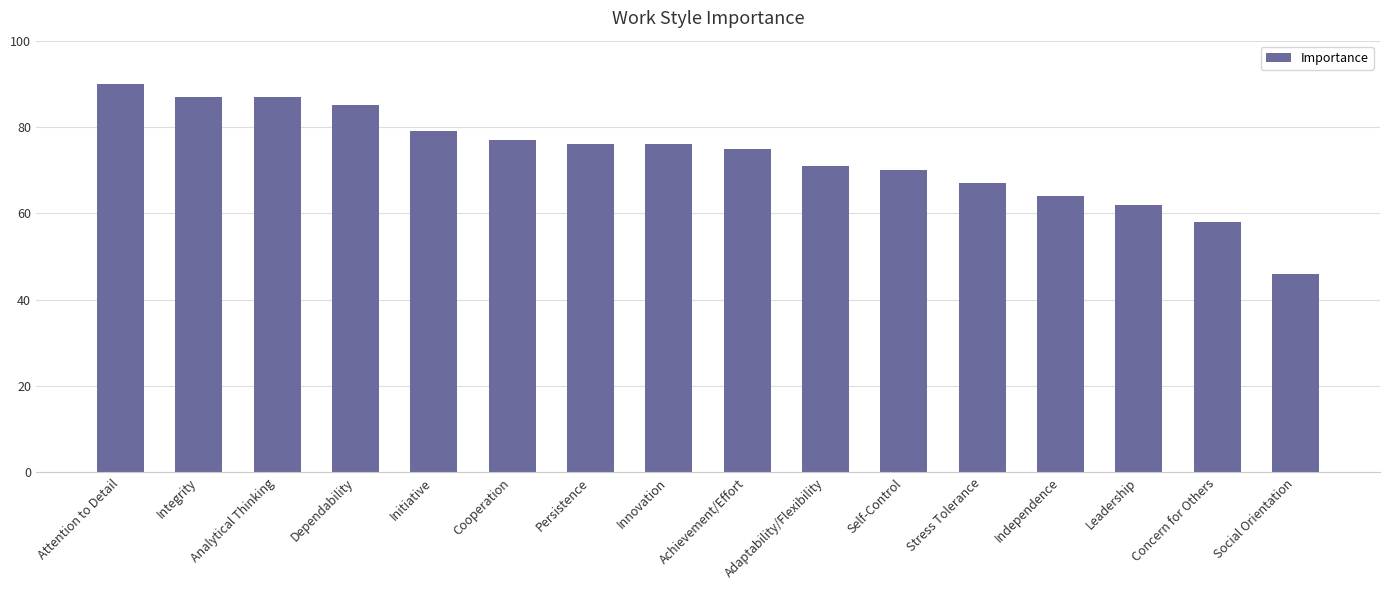

Where is the data nearest to the value 68?

Stress Tolerance